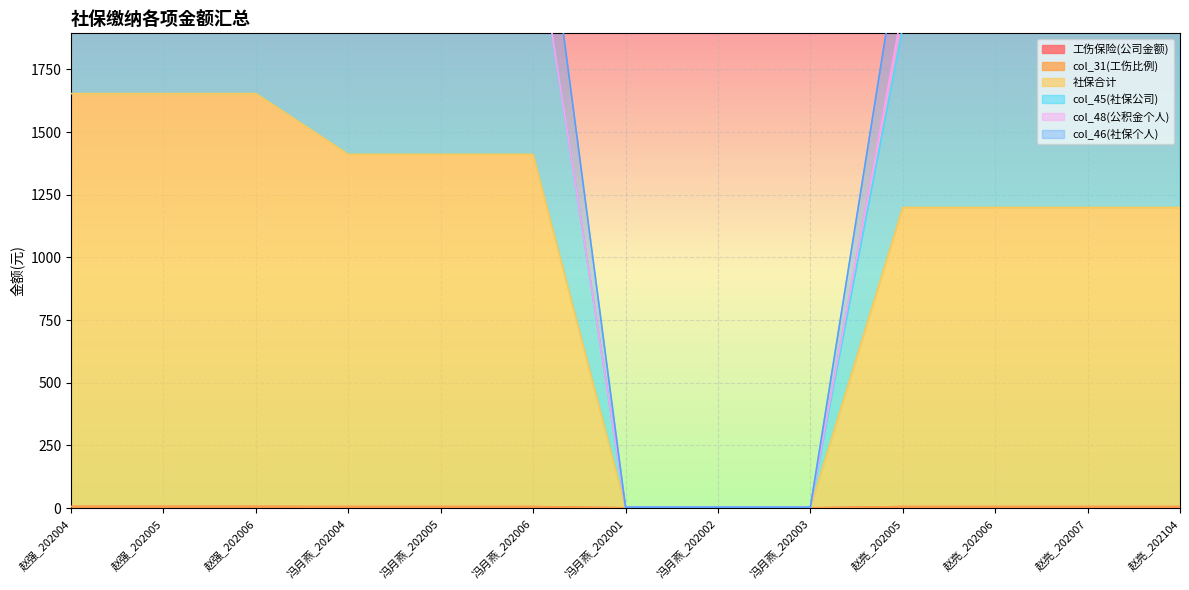

True or false: col_45(社保公司) and 社保合计 intersect in this chart.

False